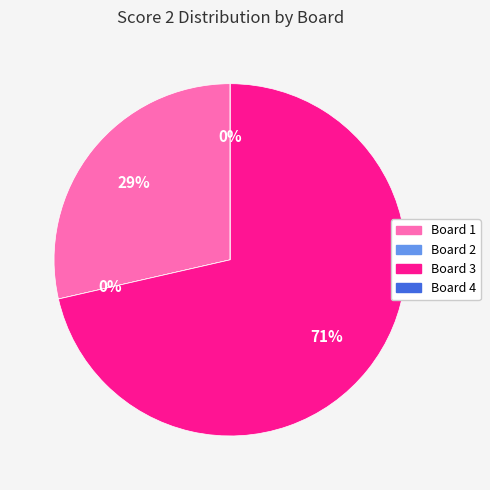

Is there any slice that represents more than half of the pie?

Yes